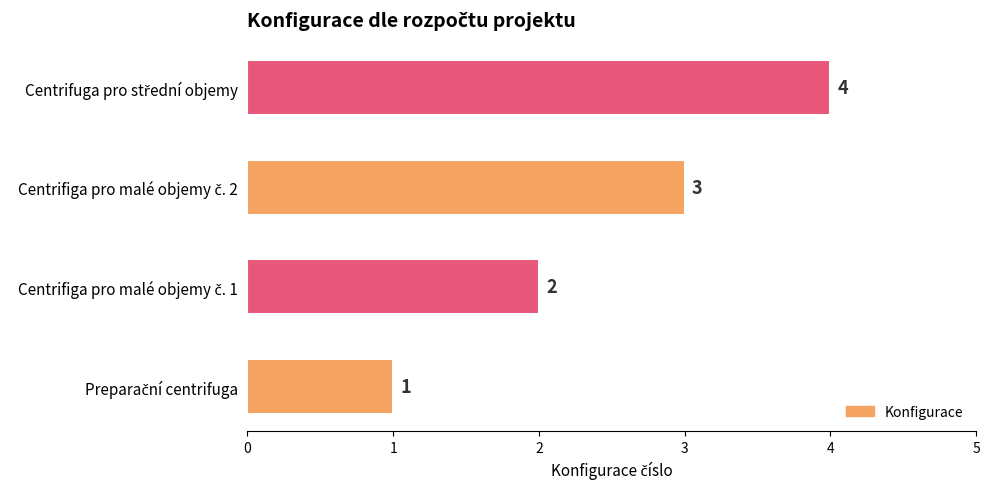

How many values are between 2 and 4?

3